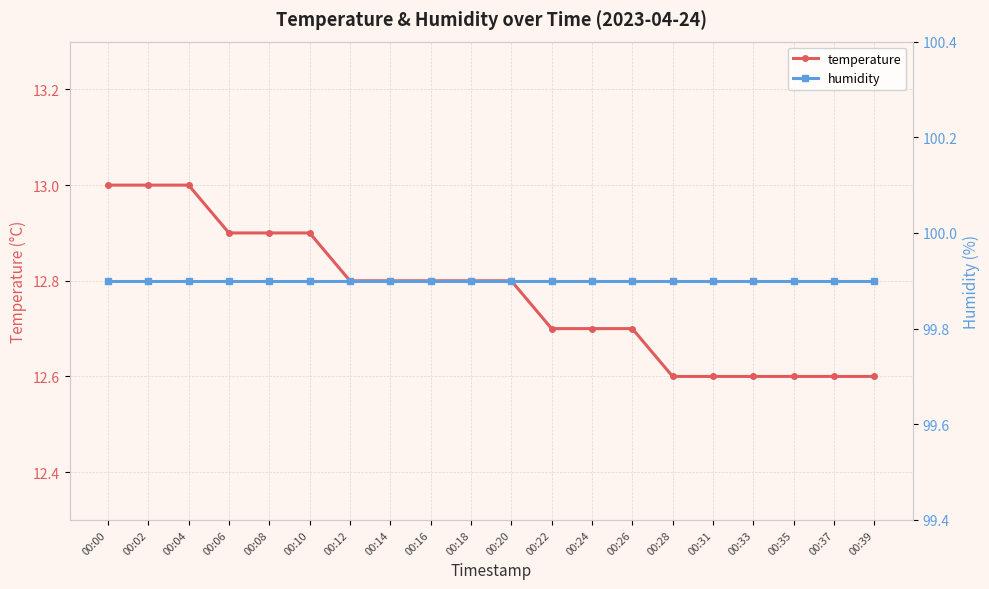

True or false: temperature has more than 1 points higher than both neighbors.

False